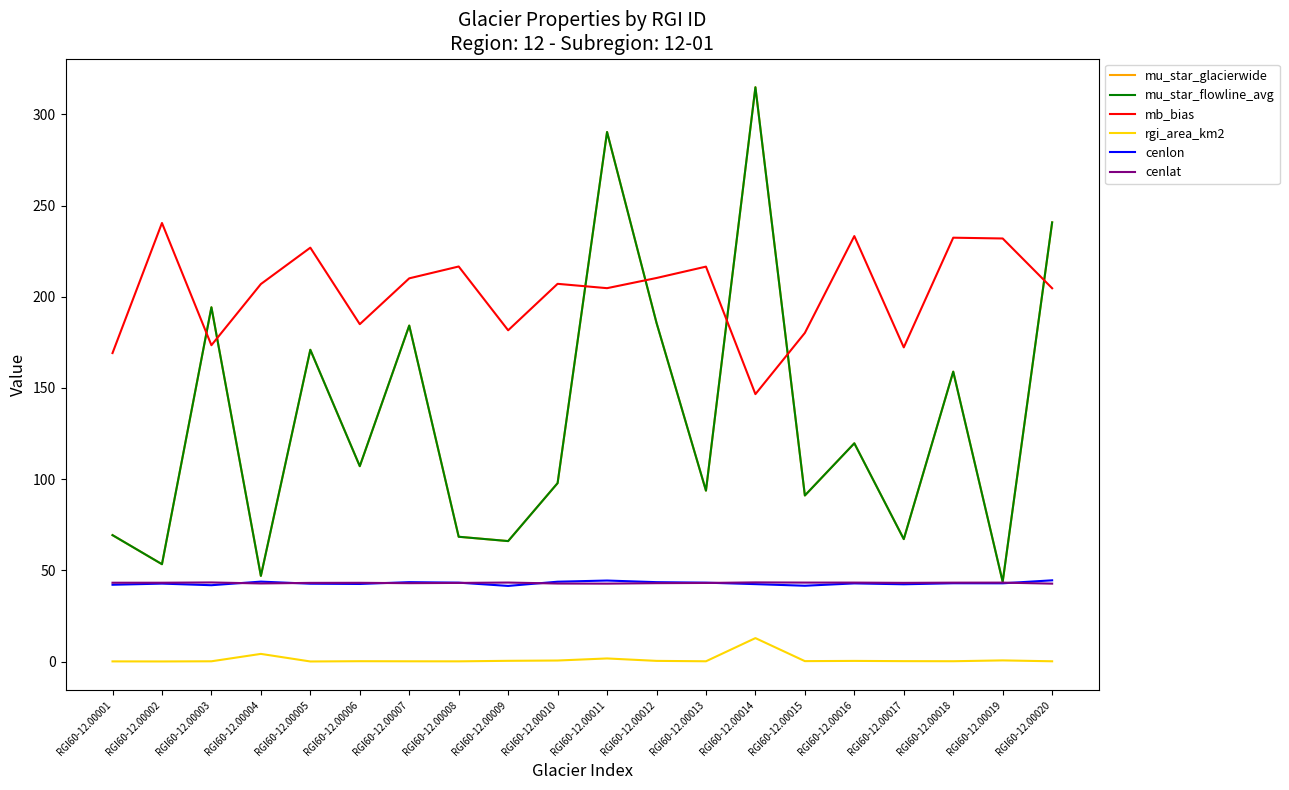

Reading left to right, extract all data points from this chart.

mu_star_glacierwide: 69.3	53.4	194.2	46.9	170.9	107.1	184.2	68.4	66.0	97.8	290.3	185.7	93.7	314.8	91.0	119.6	67.1	158.9	43.7	240.8
mu_star_flowline_avg: 69.3	53.4	194.2	46.9	170.9	107.1	184.2	68.4	66.0	97.8	290.3	185.7	93.7	314.8	91.0	119.6	67.1	158.9	43.7	240.8
mb_bias: 169.1	240.4	173.4	206.9	226.9	184.9	210.1	216.6	181.6	207.1	204.7	210.3	216.5	146.6	180.2	233.2	172.2	232.3	231.9	204.6
rgi_area_km2: 0.1	0.0	0.1	4.2	0.0	0.2	0.1	0.1	0.4	0.6	1.7	0.4	0.1	12.8	0.2	0.3	0.2	0.2	0.6	0.1
cenlon: 42.1	42.7	41.8	43.8	42.7	42.5	43.5	43.2	41.5	43.8	44.4	43.5	43.2	42.4	41.5	42.8	42.4	42.9	42.9	44.5
cenlat: 43.2	43.2	43.4	42.8	43.1	43.2	43.0	43.1	43.3	42.8	42.7	43.0	43.1	43.4	43.3	43.3	43.1	43.2	43.3	42.7